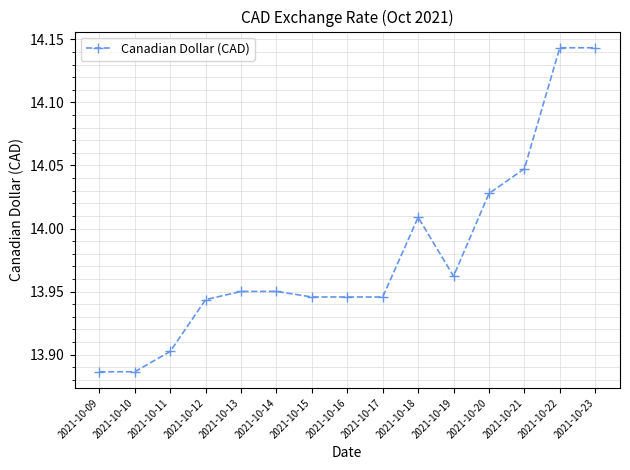

What is the difference between the maximum and minimum values?

0.3